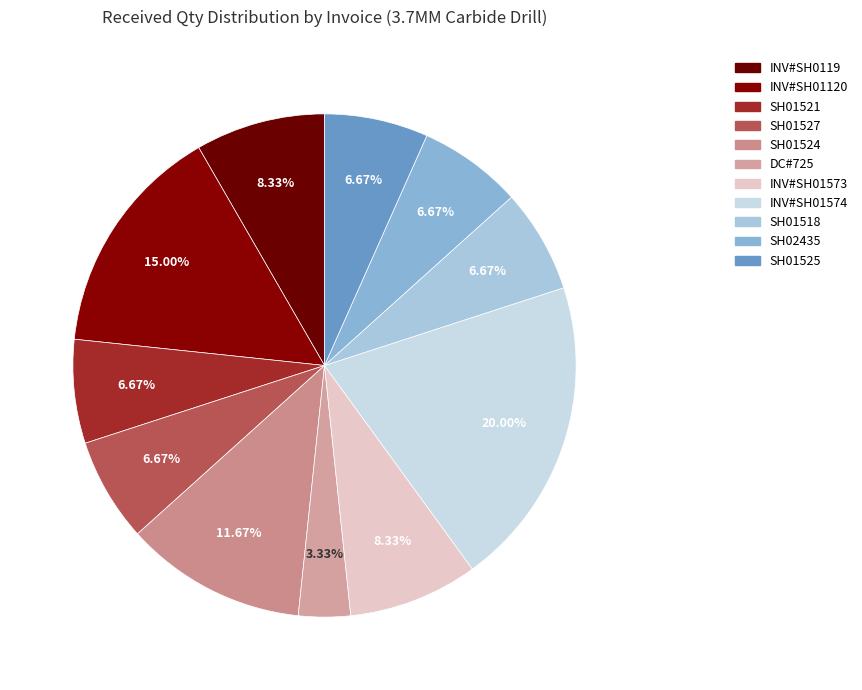

How many slices are in this pie chart?

11